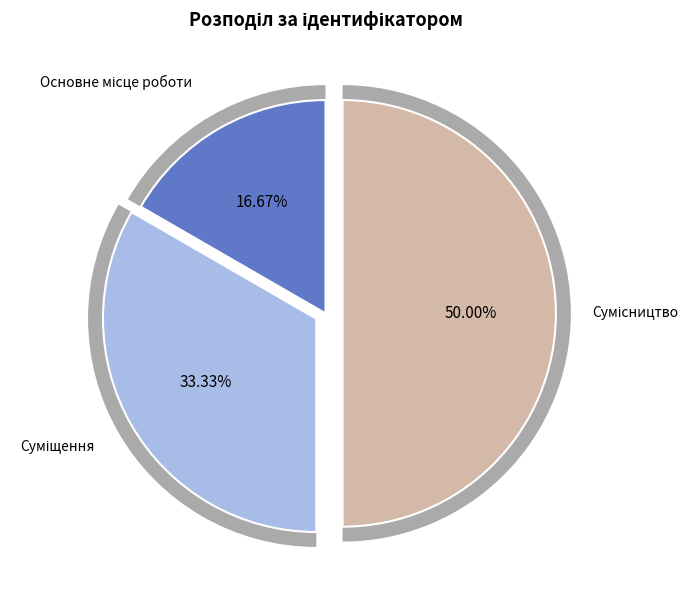

What portion of the pie excludes Основне місце роботи?

83.3%